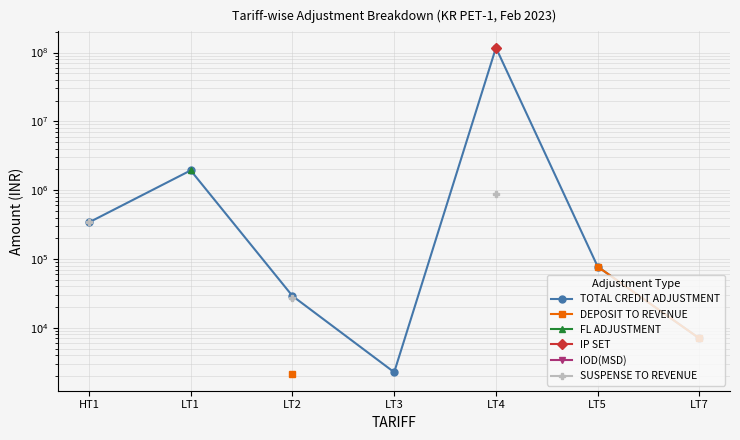

Is it true that TOTAL CREDIT ADJUSTMENT equals 2567.8 at LT7?

False